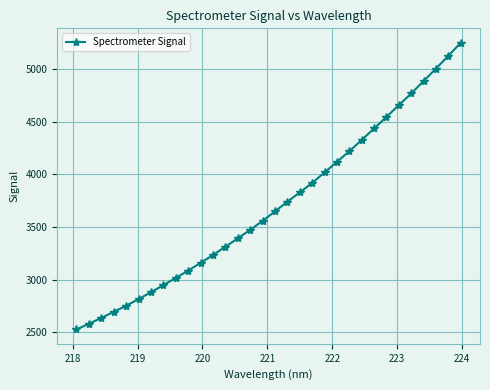

What is the average value?

3704.3